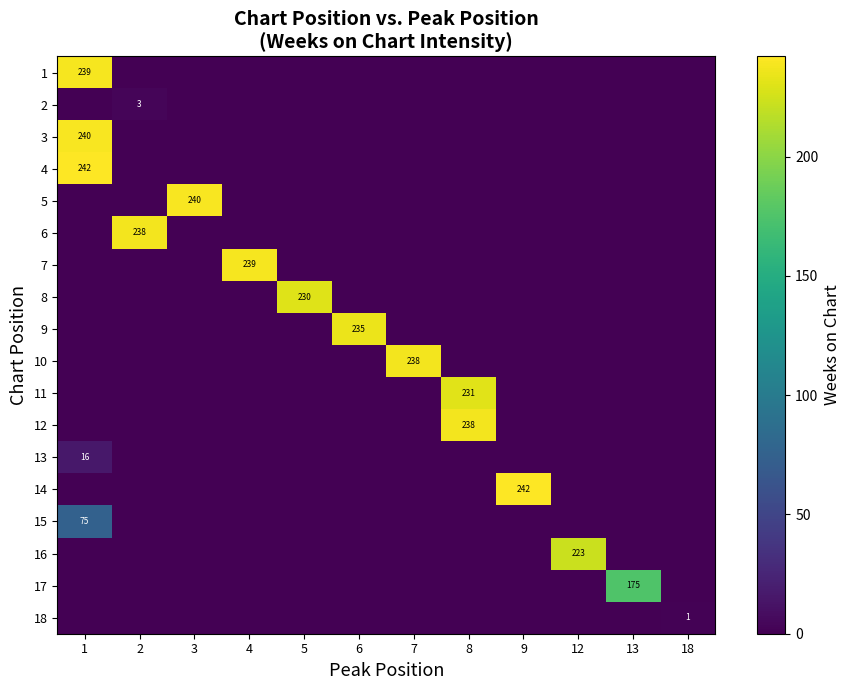

What is the highest value of the row_14 series?

75